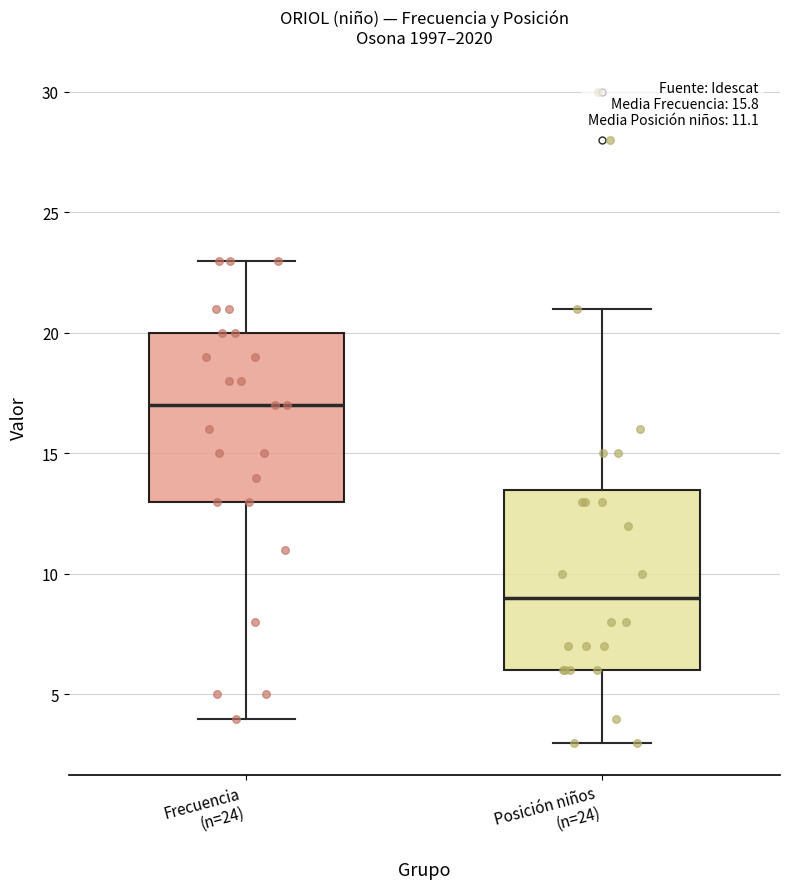

Which box's median line is the highest?

Frecuencia (n=24)